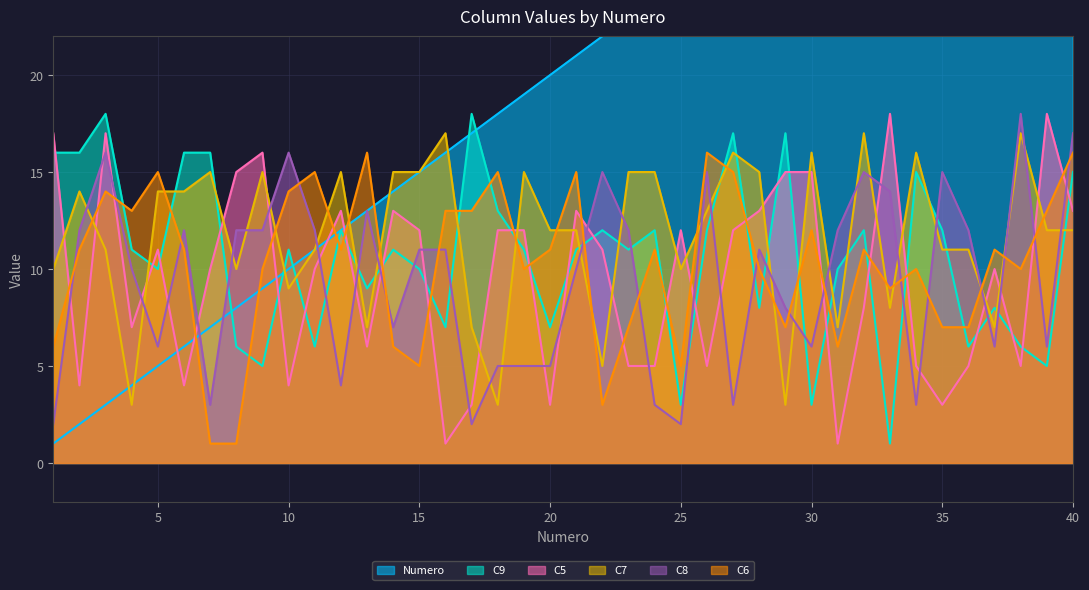

True or false: Numero and C9 intersect in this chart.

True